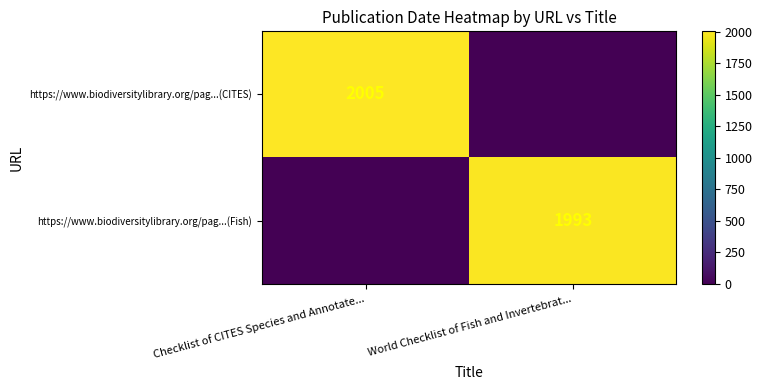

The https://www.biodiversitylibrary.org/pag...(CITES) series shows 2637 at Checklist of CITES Species and Annotate.... True or false?

False